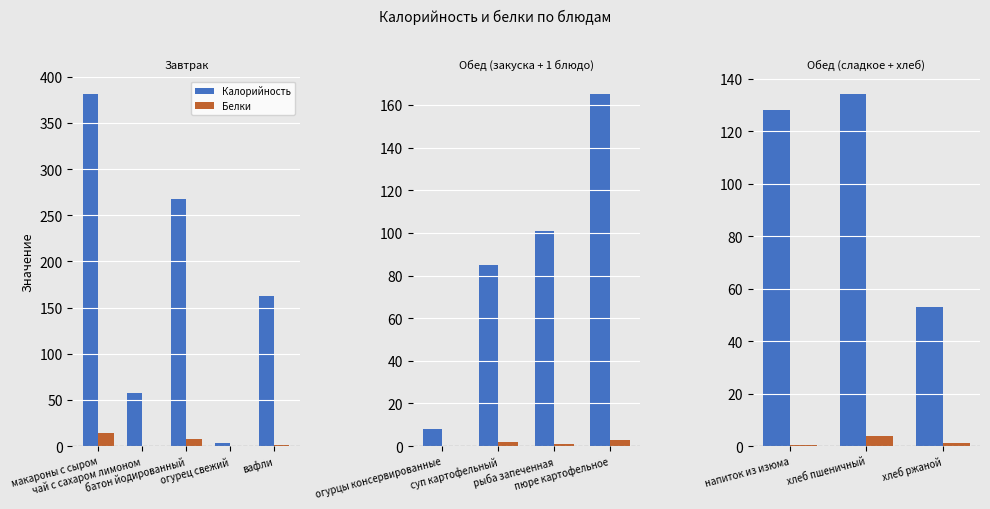

What position from the left is напиток из изюма?

1